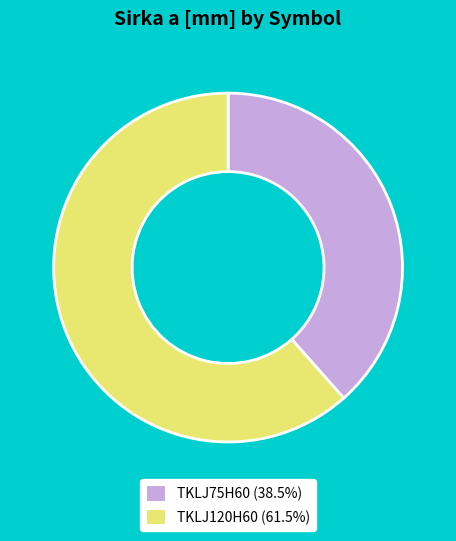

Which category has the smallest portion of the pie?

TKLJ75H60